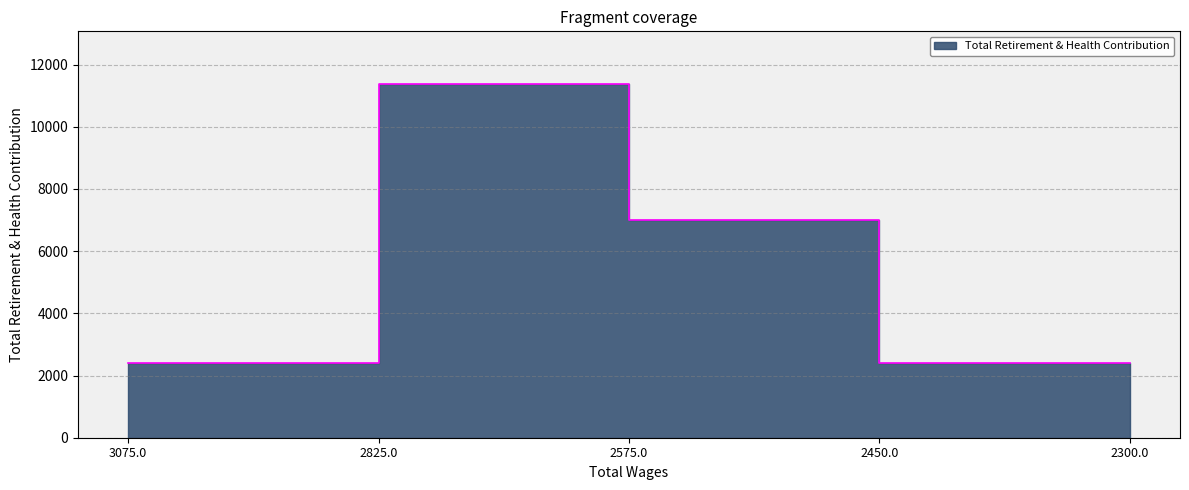

List the labels in order of value, largest first.

2825.0, 2575.0, 3075.0, 2450.0, 2300.0